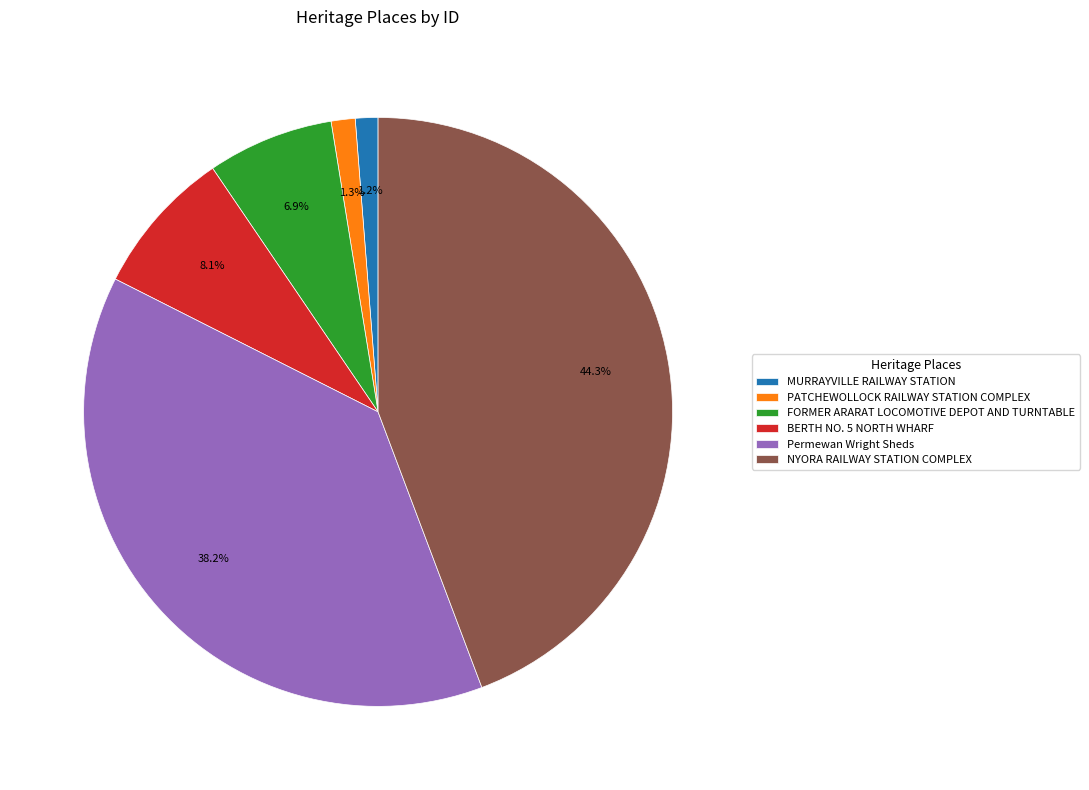

Does any single category account for the majority?

No